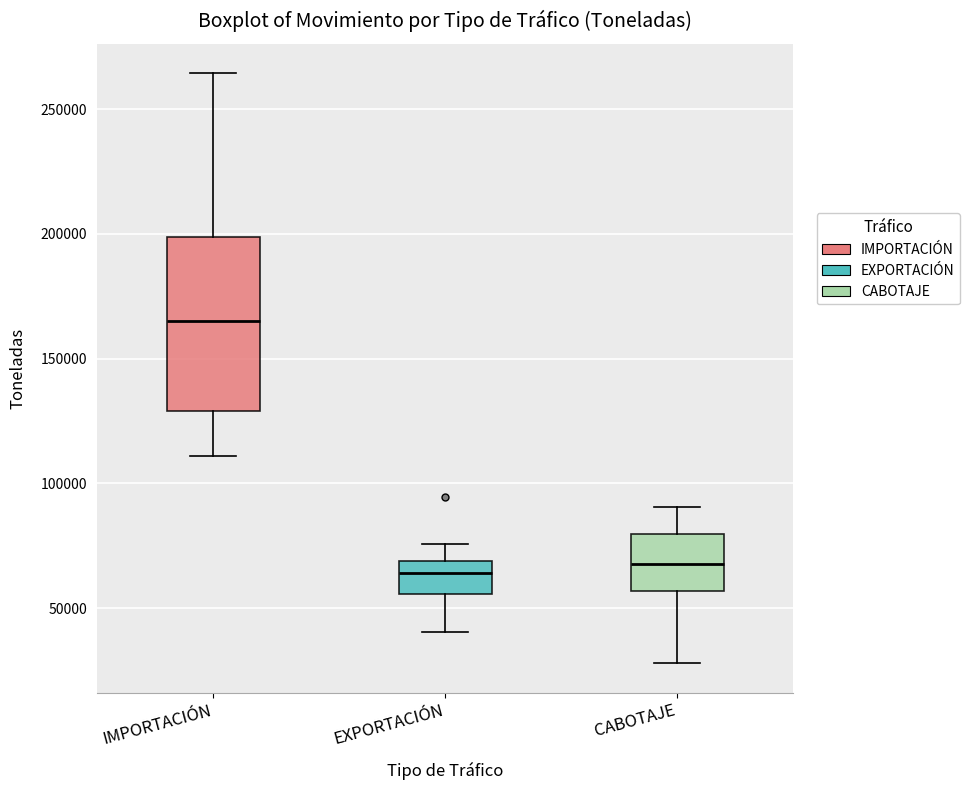

Reading left to right, read every box against the y-axis: the position of its median line, the range the box covers, and the ends of its whiskers. The values are not printed on the chart, so give them approximately, as read against the axis.

IMPORTACIÓN: median 165000, box 130000 to 200000, whiskers 110000 to 265000
EXPORTACIÓN: median 65000, box 55000 to 70000, whiskers 40000 to 75000
CABOTAJE: median 70000, box 55000 to 80000, whiskers 30000 to 90000